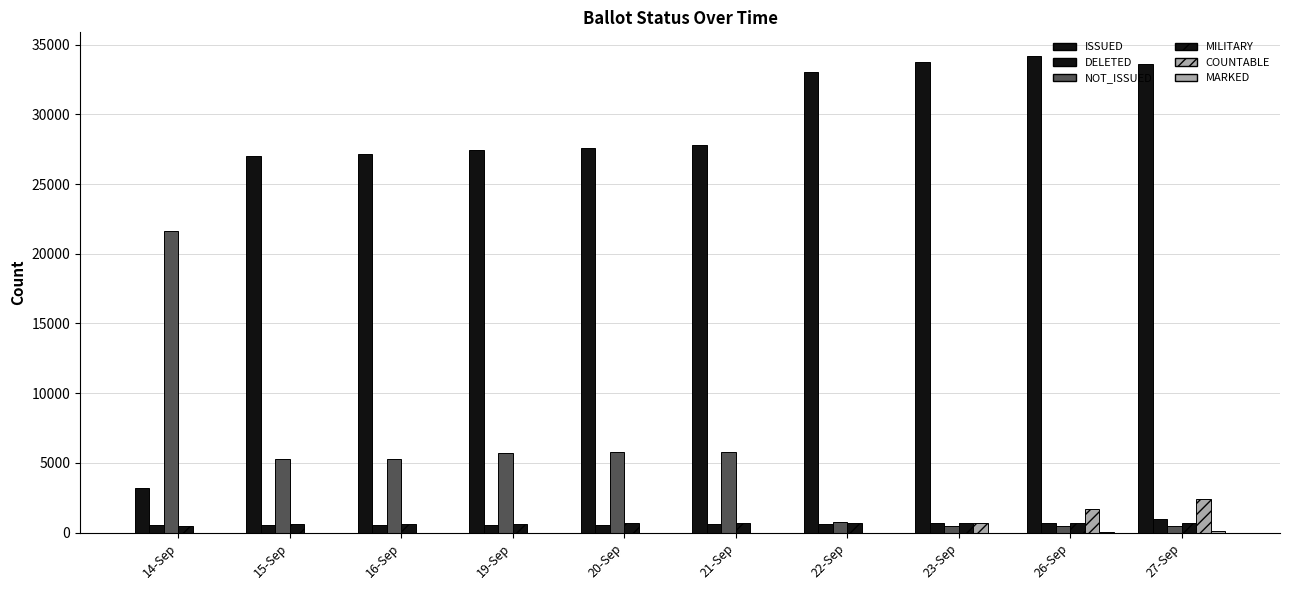

How many data points does each series have?

10